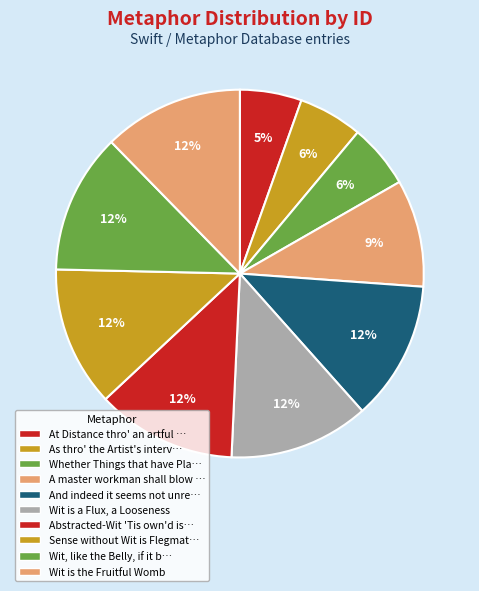

Is there a majority slice in this chart?

No